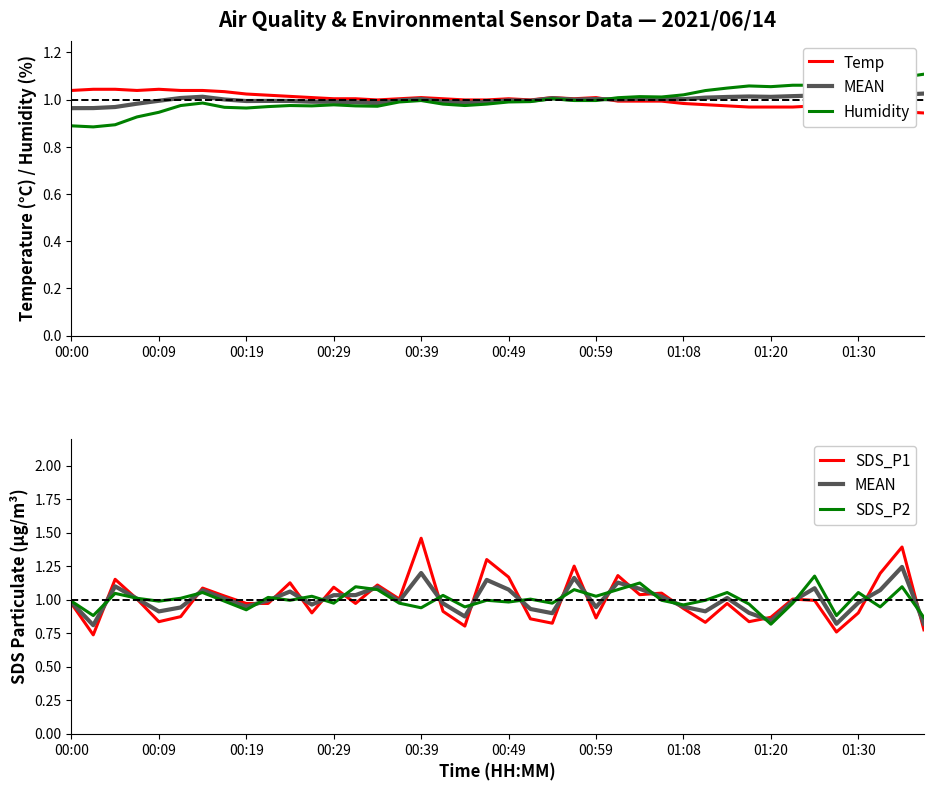

At how many categories does at least one series exceed 1?

39